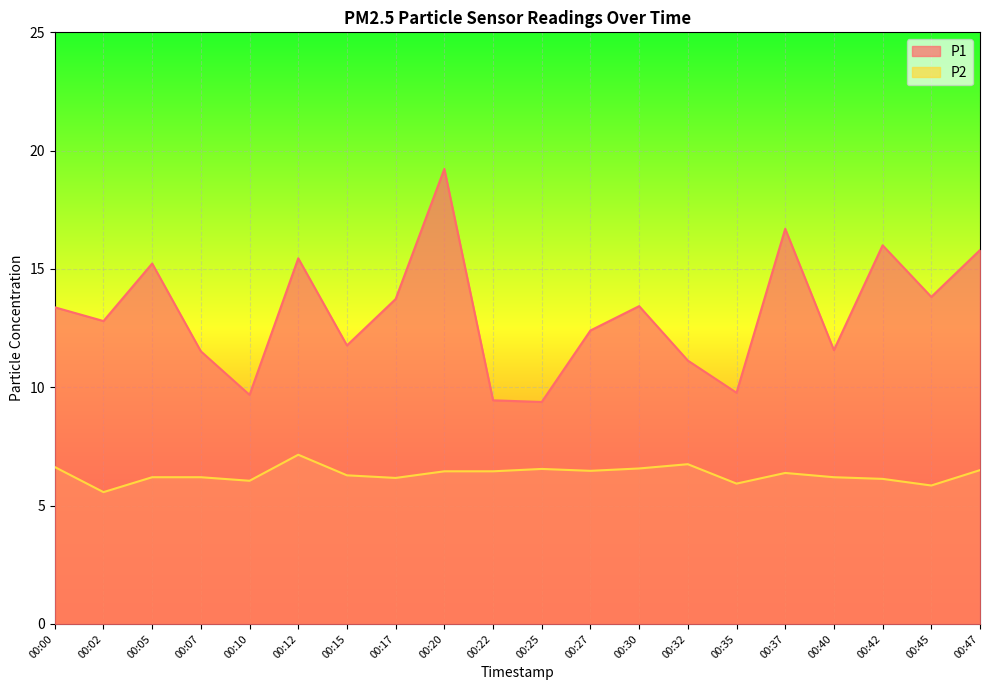

What is the value of the P2 point at the 10th from the left?

6.5